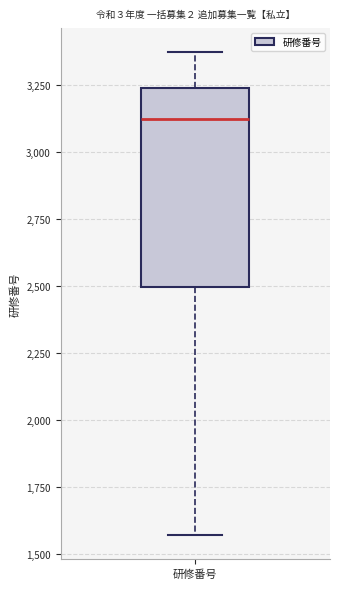

Where is the lower edge of the box for 研修番号 on the y-axis? The values are not printed on the chart, so give them approximately, as read against the axis.

2500